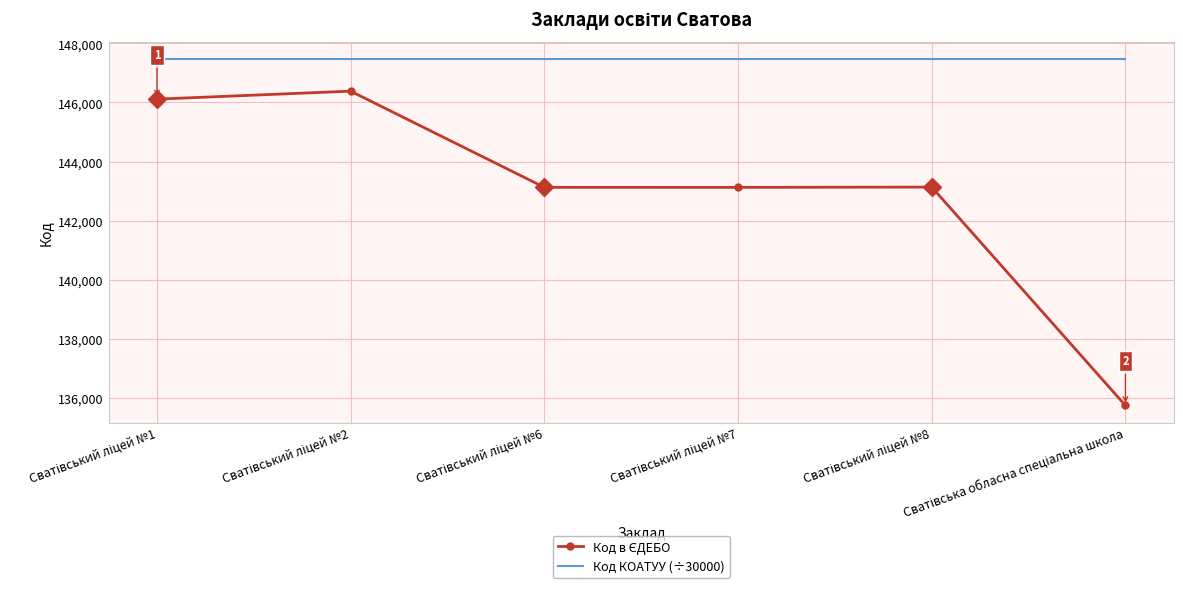

Which series has the largest total across all categories?

Код КОАТУУ (÷30000)